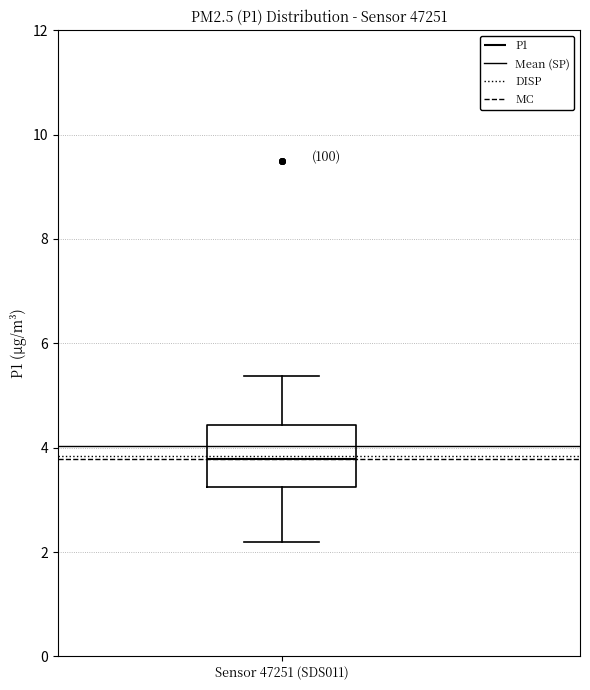

Where does the upper whisker of the box for Sensor 47251 (SDS011) end on the y-axis? The values are not printed on the chart, so give them approximately, as read against the axis.

5.4